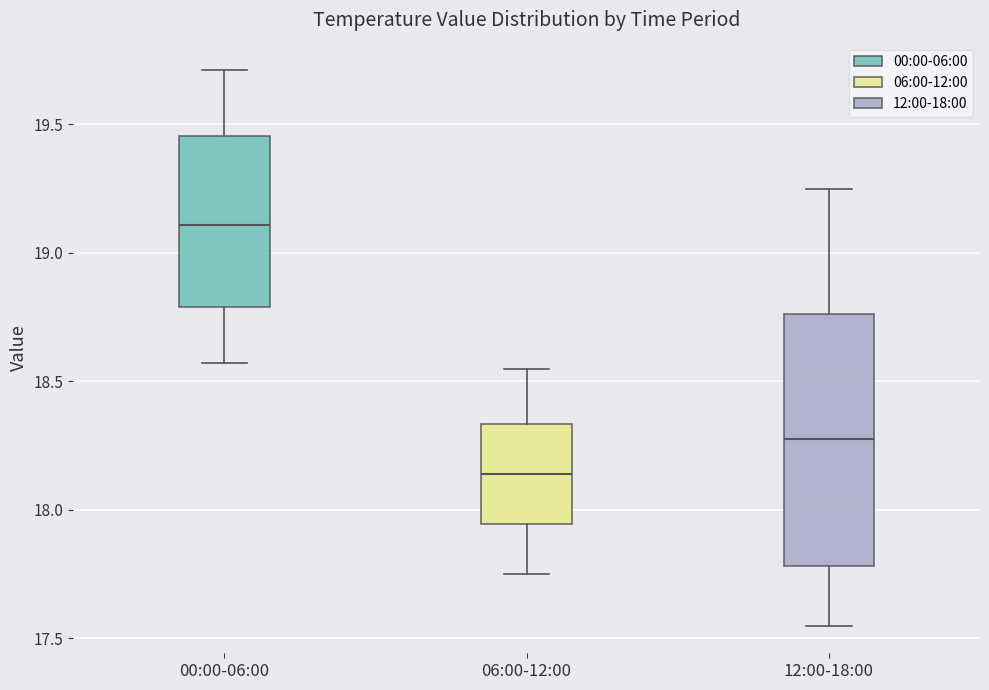

Where does the lower whisker of the box for 00:00-06:00 end on the y-axis? The values are not printed on the chart, so give them approximately, as read against the axis.

18.55